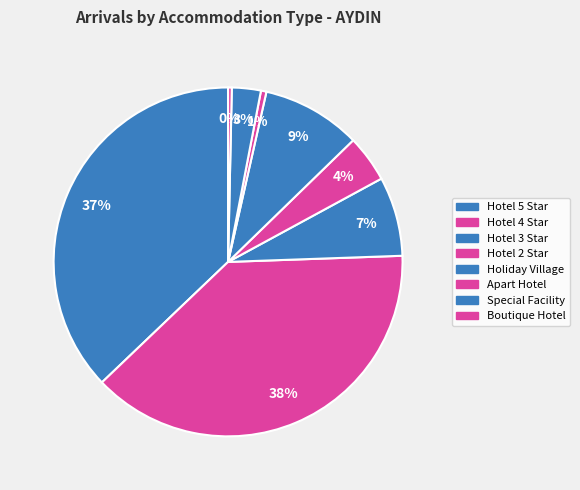

To the nearest percent, what is the combined percentage of Hotel 4 Star and Special Facility?

41%